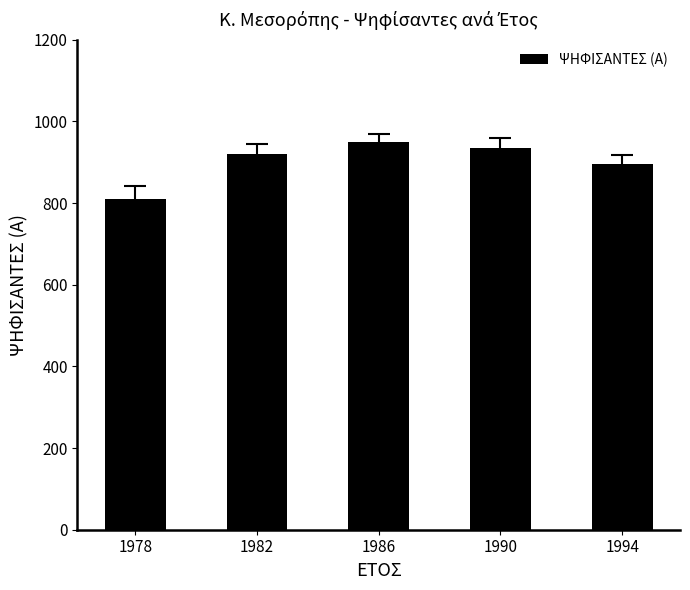

How many series are shown in this chart?

1